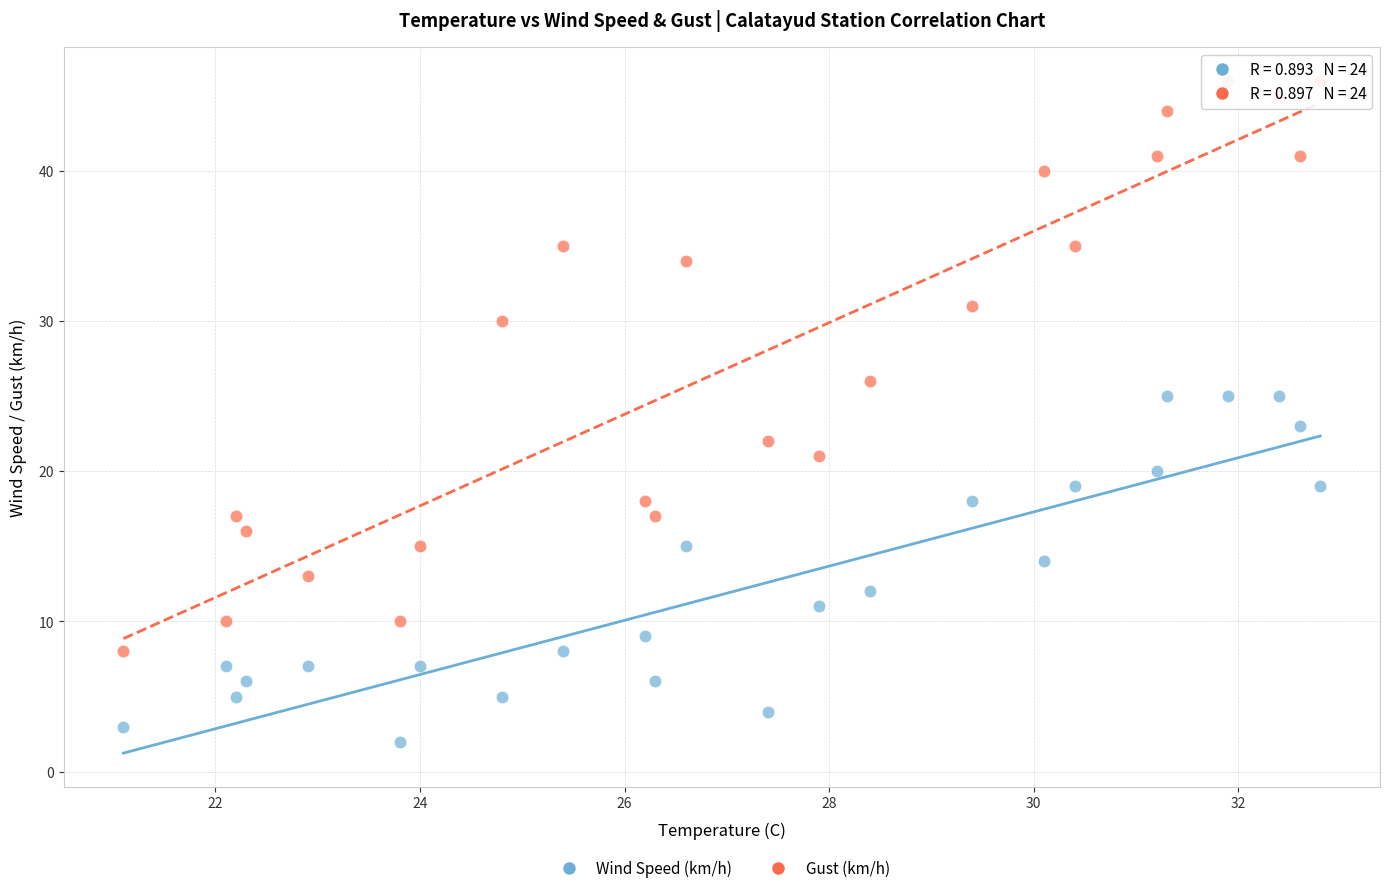

Which series contains the highest Y value?

Gust (km/h)